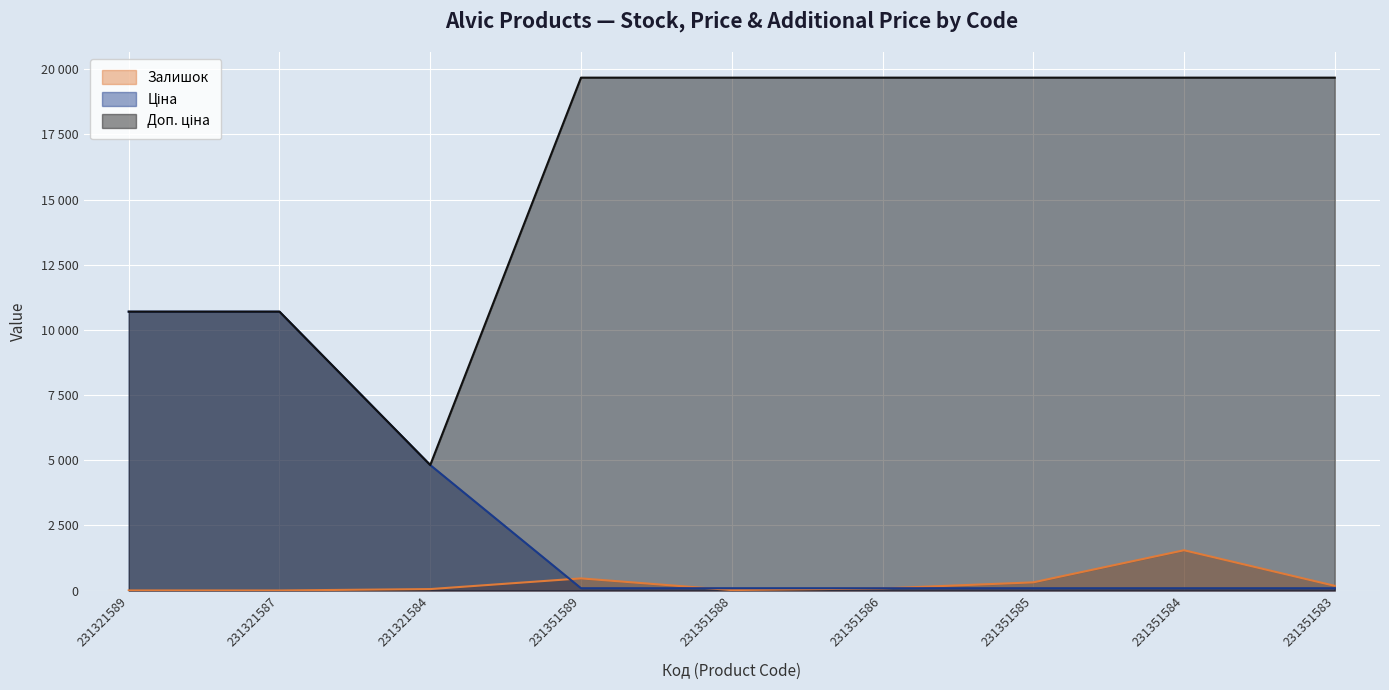

What is the highest value of the Доп. ціна series?

19680.8